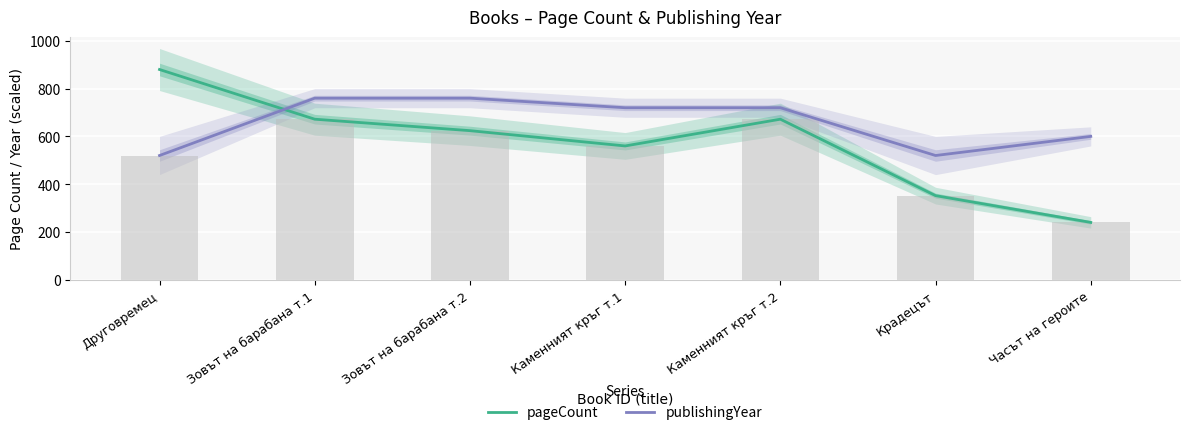

What is the value of the publishingYear bar at the 6th from the left?

520